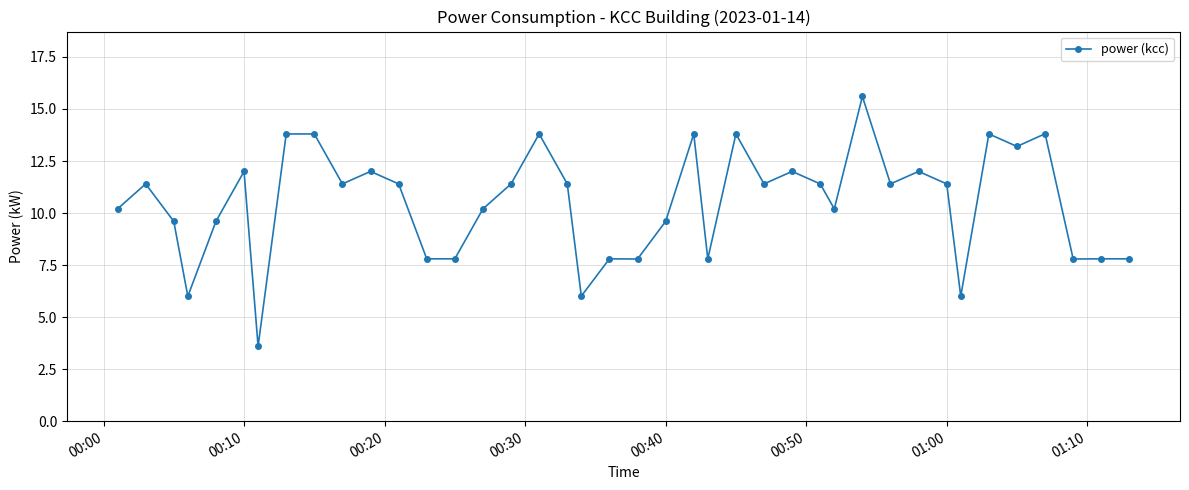

Is this an area chart (filled region under the line)?

No